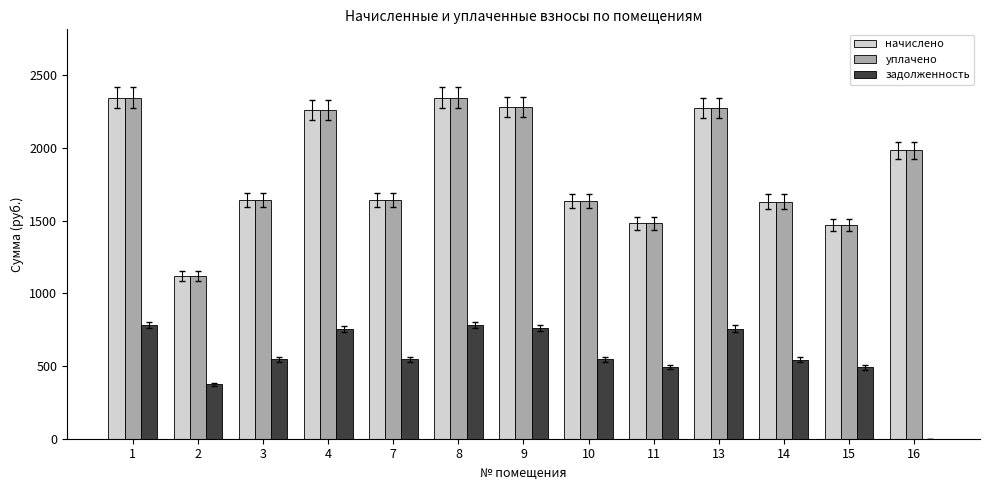

How many data points in задолженность are above 547?

7